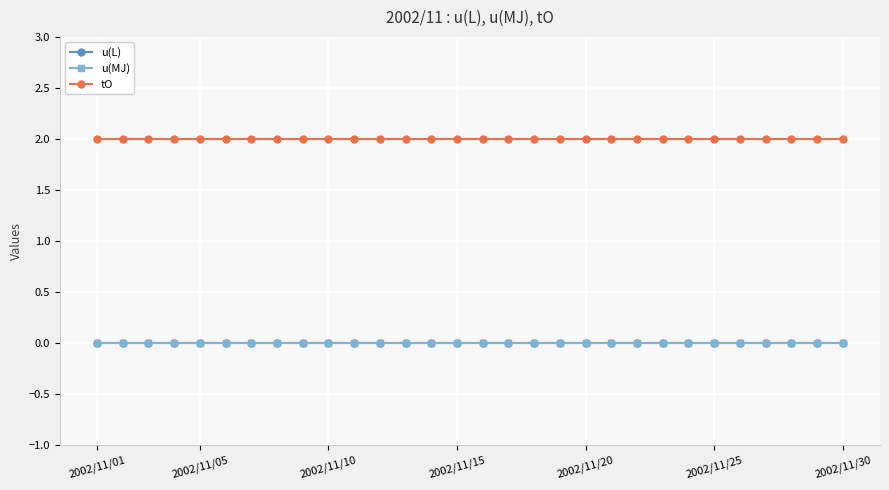

Is this an area chart (filled region under the line)?

No